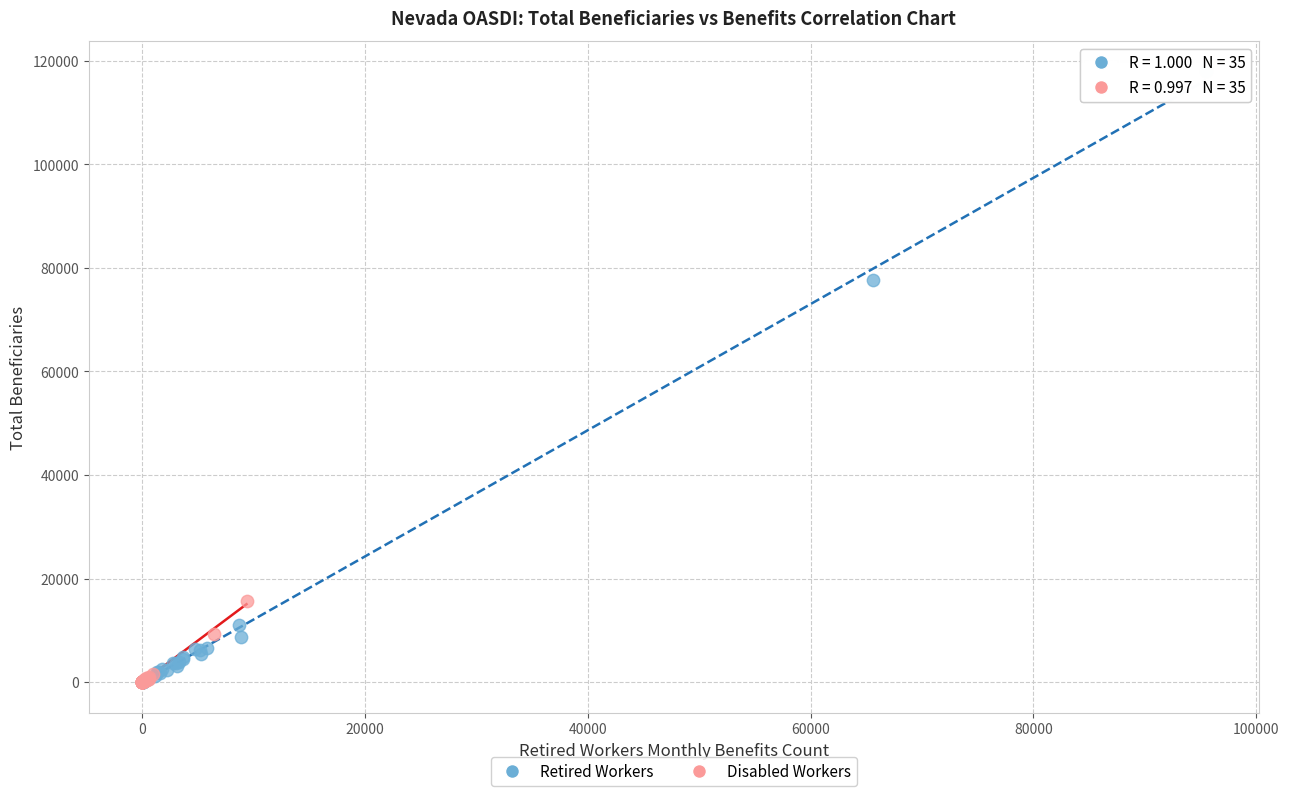

Which series has the largest Y range (max minus min)?

Retired Workers